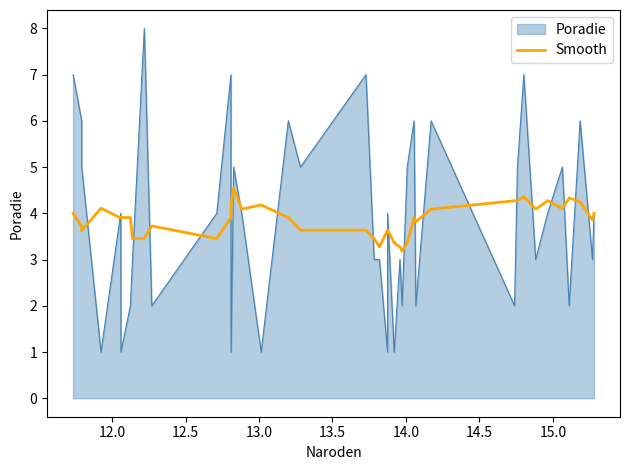

Rank the series by their maximum value, from highest to lowest.

Poradie, Smooth